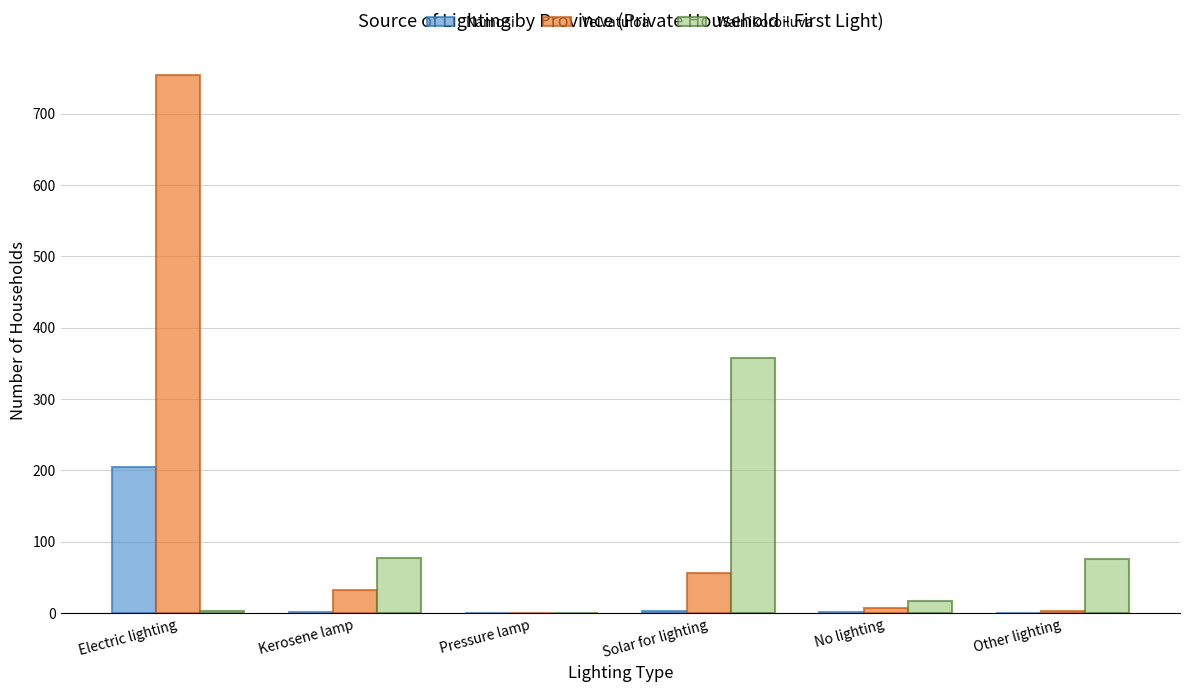

At which label is Veivatuloa closest to 377?

Solar for lighting